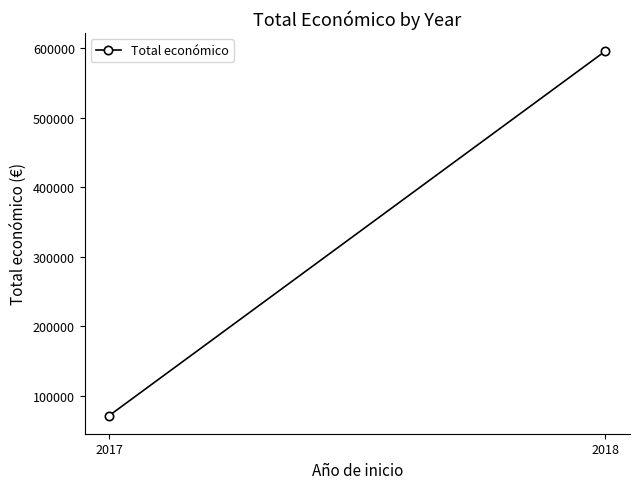

What is the maximum value shown in the chart?

596106